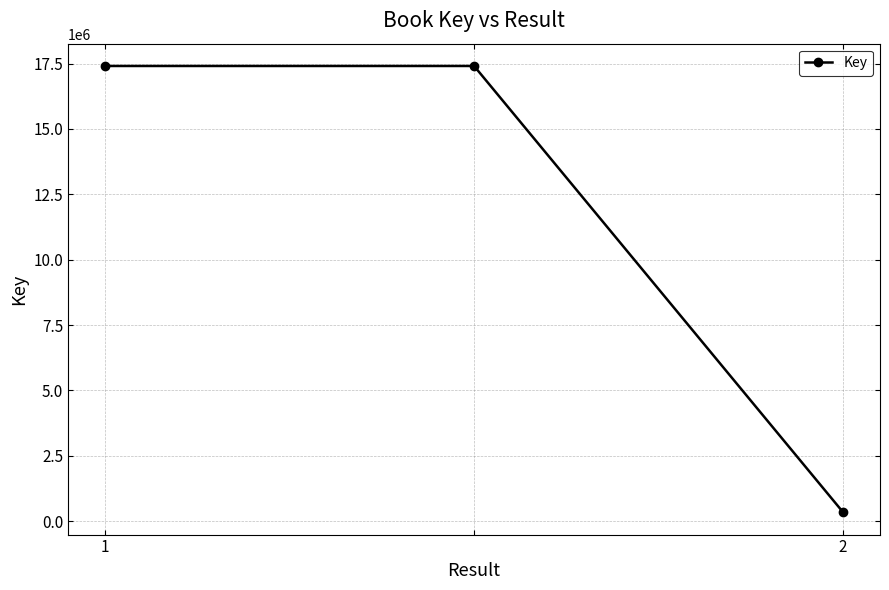

How many values are below 17410927?

1